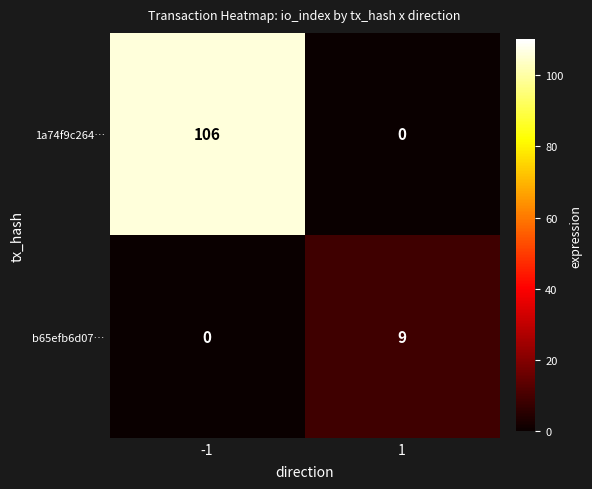

What is the sum of all 1a74f9c264… values?

106